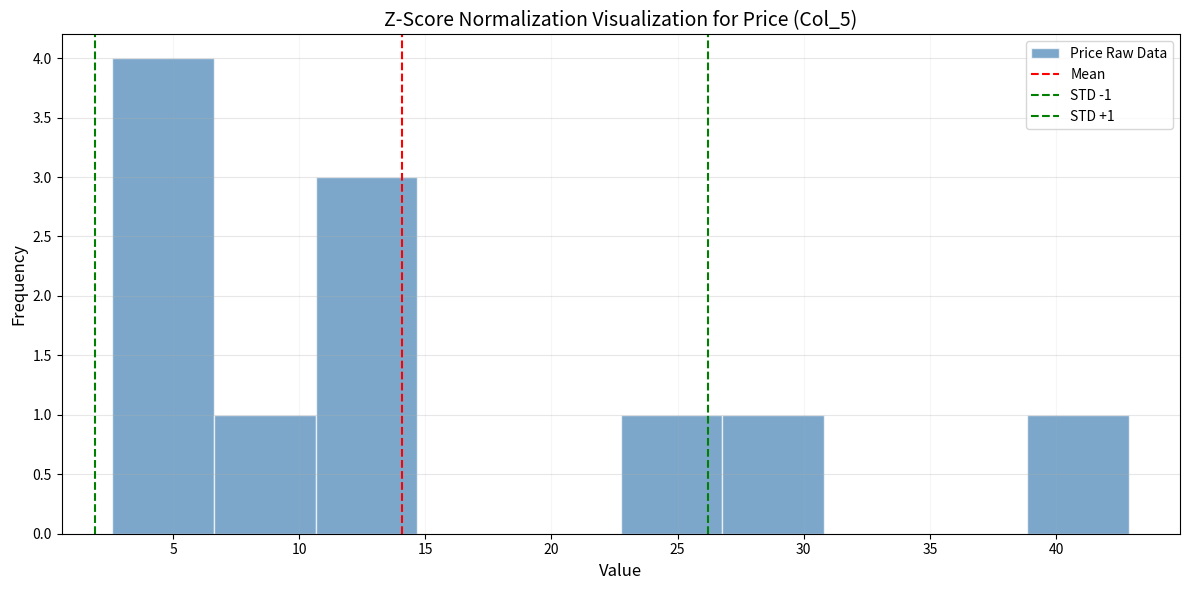

Which range on the x-axis has the tallest bar?

2.5 to 6.5